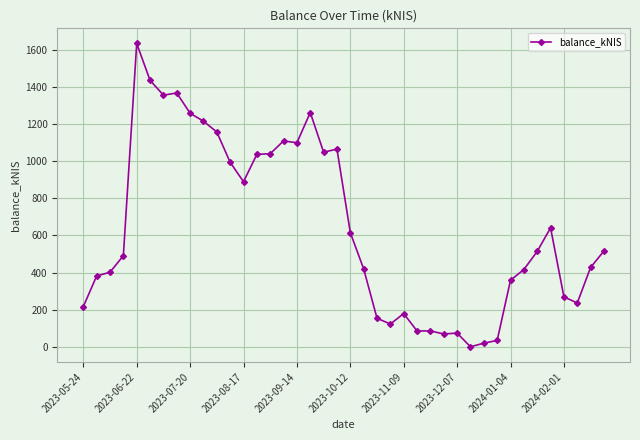

What is the average value?

642.0